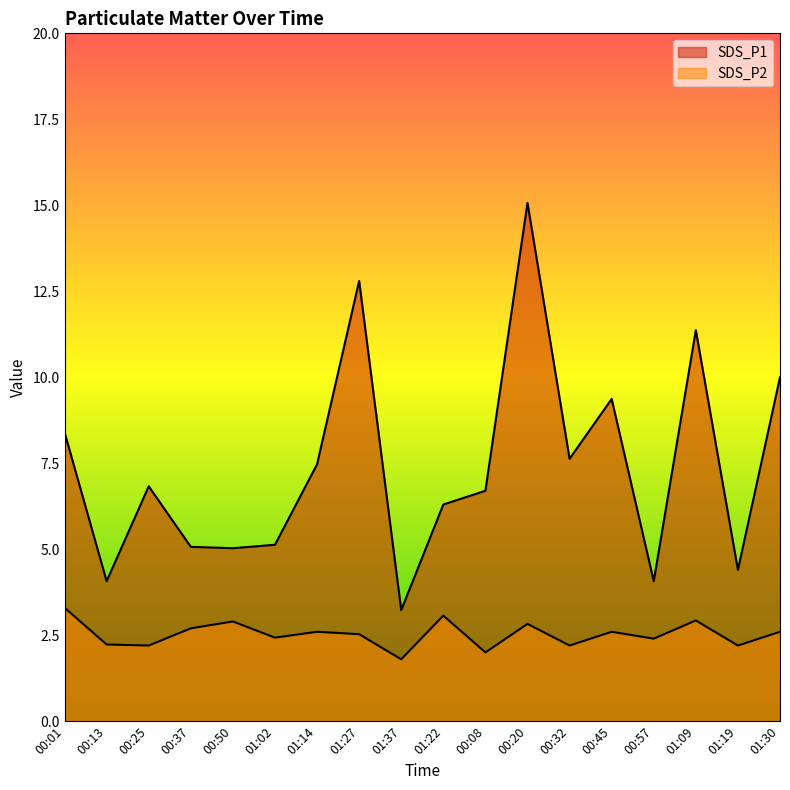

Is the value of SDS_P2 at 01:09 greater than the value of SDS_P1 at 01:30?

No